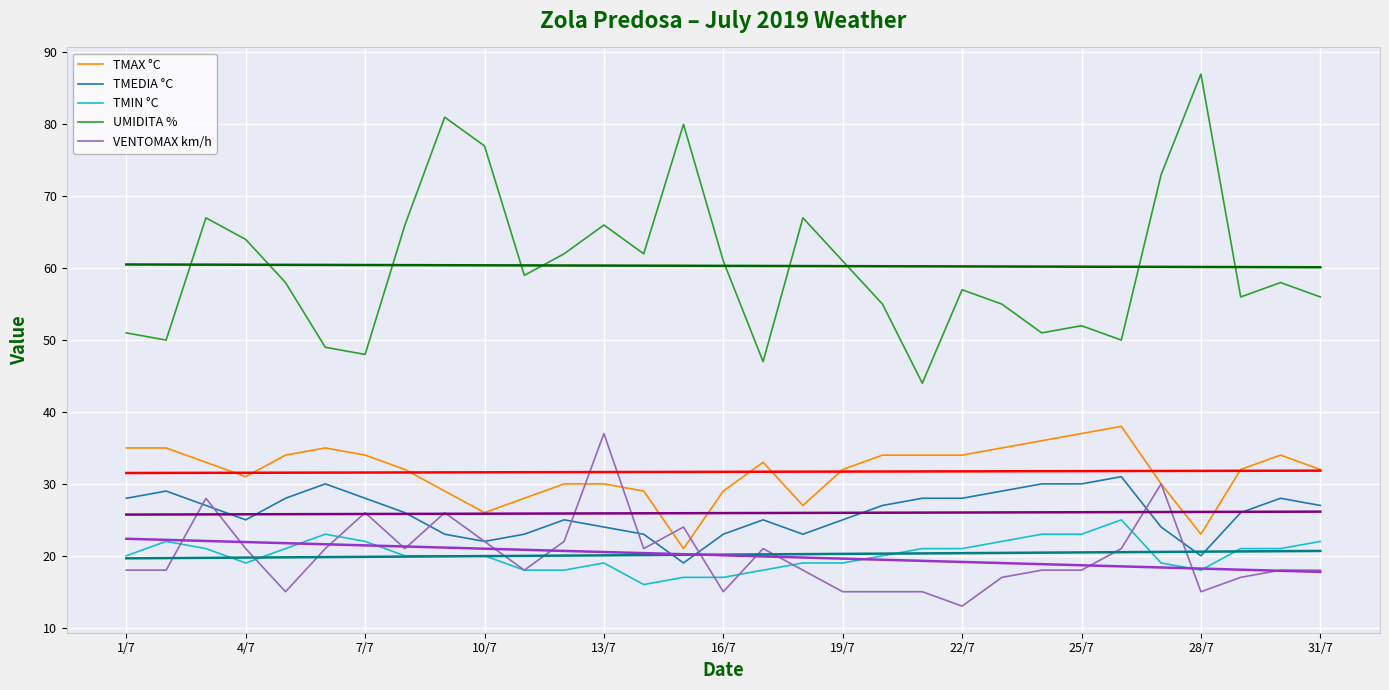

List the series in order of their peak value, lowest first.

TMIN °C, TMEDIA °C, VENTOMAX km/h, TMAX °C, UMIDITA %